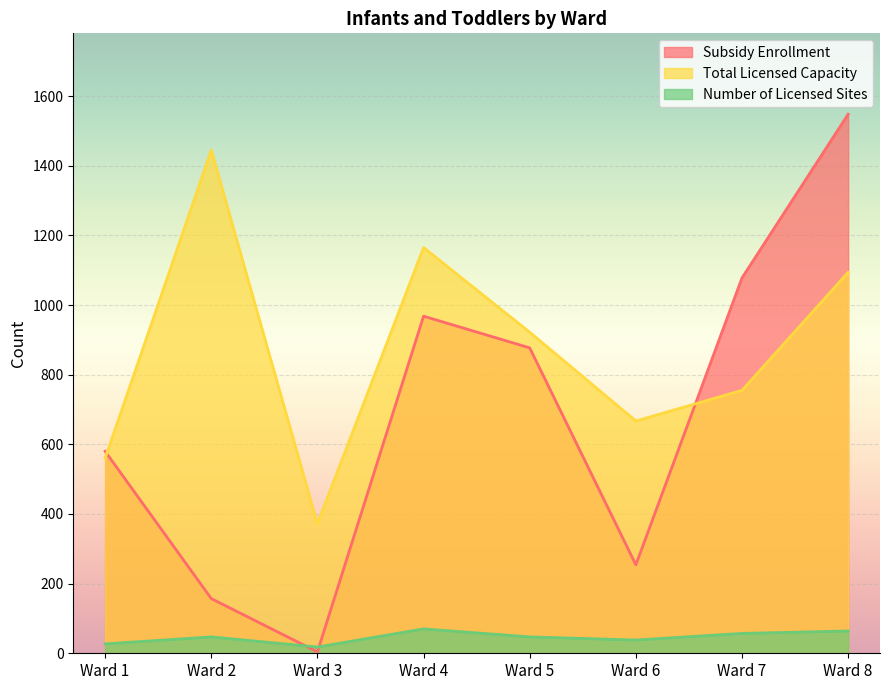

How many data points in Total Licensed Capacity are less than 922?

4